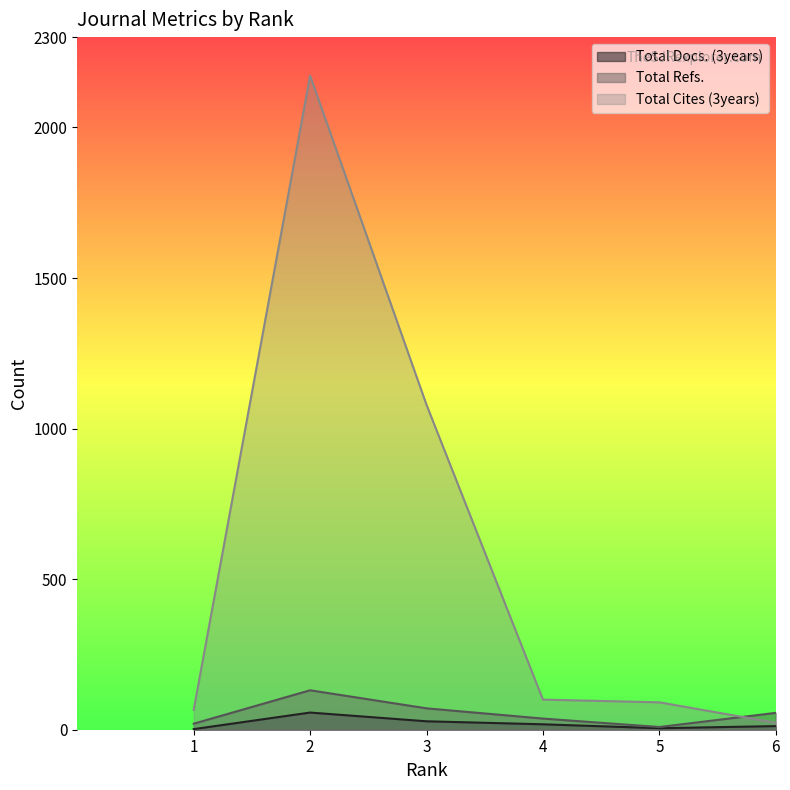

Between which two adjacent categories do Total Cites (3years) and Total Refs. first intersect?

5 and 6